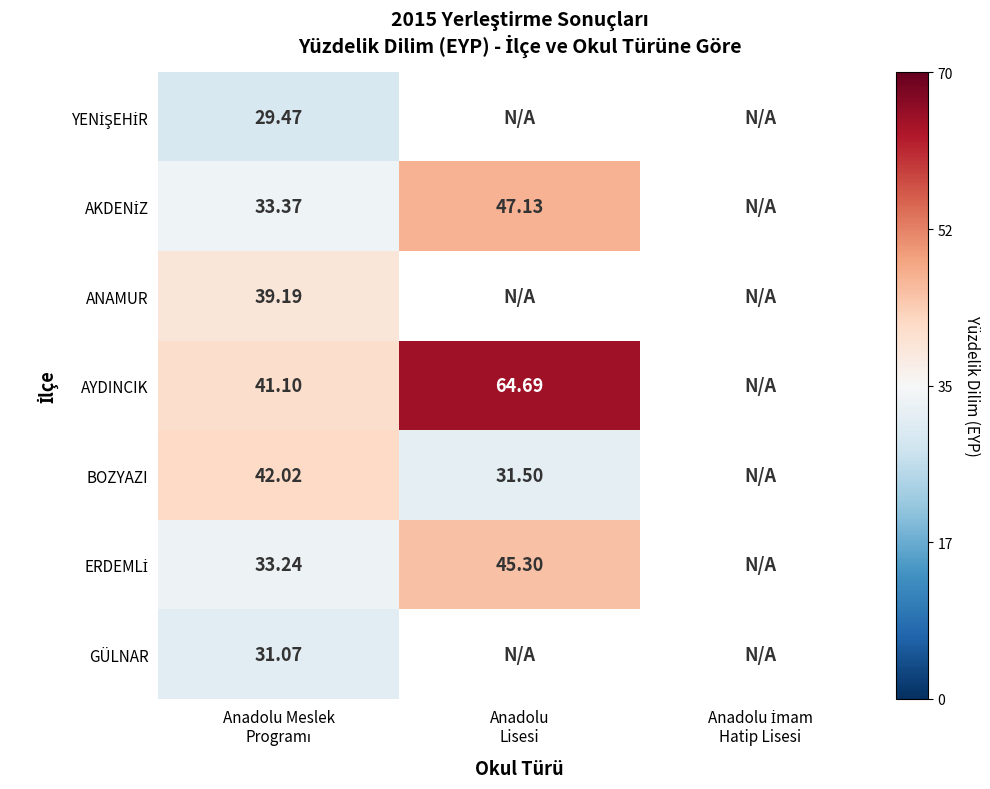

Between Anadolu
Lisesi and Anadolu Meslek
Programı, which is larger?

Anadolu Meslek
Programı